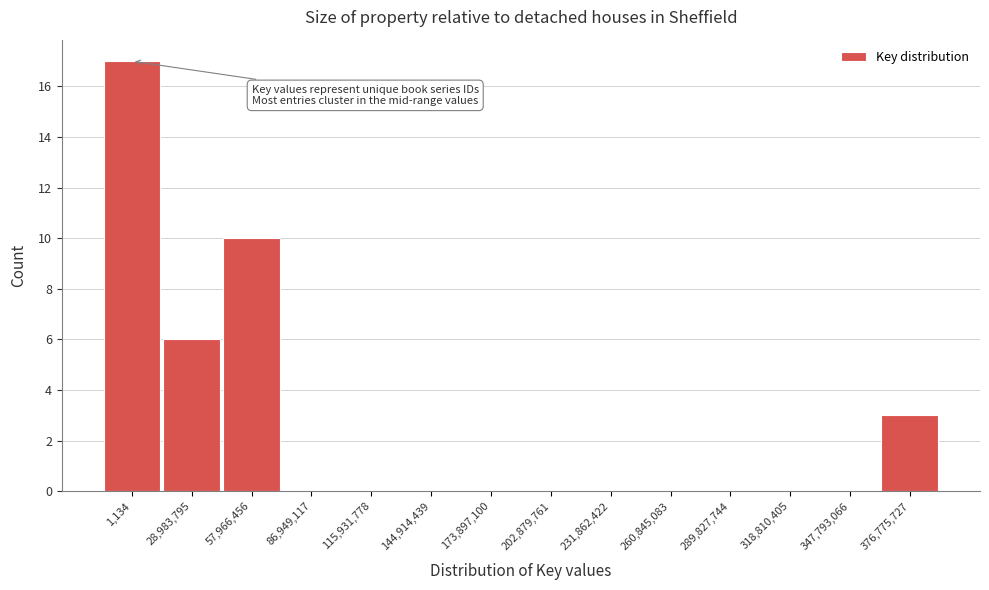

Reading right to left, transcribe all the data shown in this chart.

376,775,727=3	347,793,066=0	318,810,405=0	289,827,744=0	260,845,083=0	231,862,422=0	202,879,761=0	173,897,100=0	144,914,439=0	115,931,778=0	86,949,117=0	57,966,456=10	28,983,795=6	1,134=17